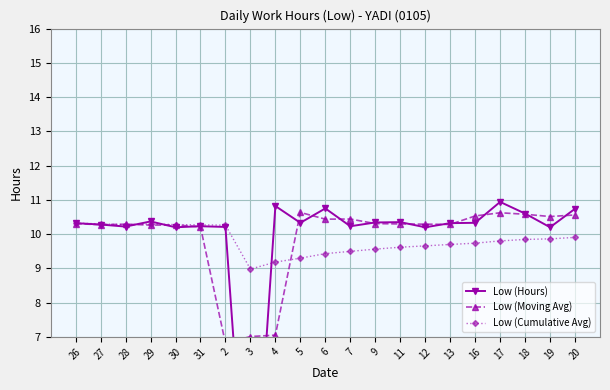

At which category is the sum across all series the highest?

17